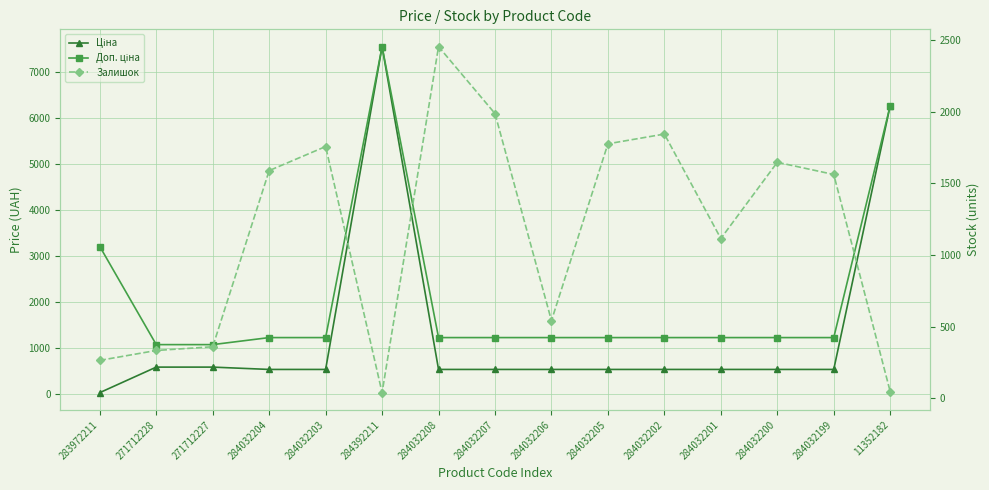

At 284032199, list the series in order from smallest to largest.

Ціна, Доп. ціна, Залишок